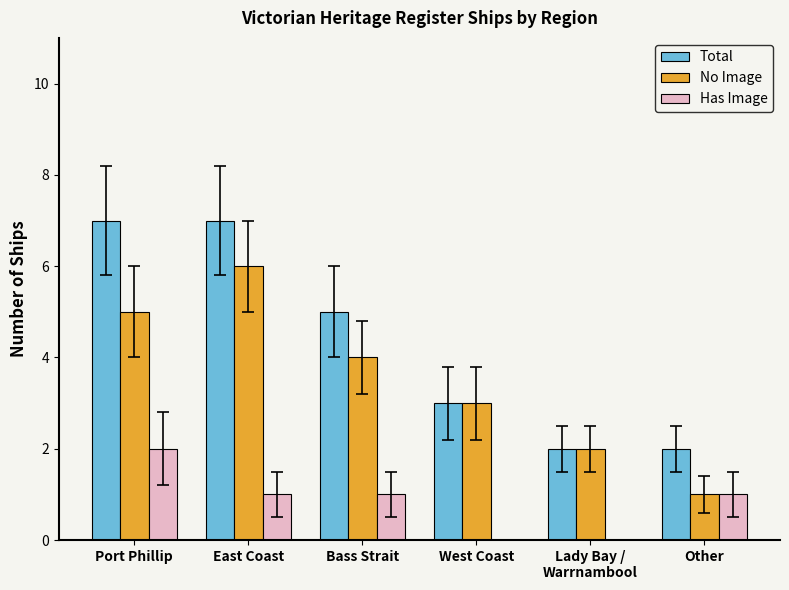

Which series has the largest total across all categories?

Total